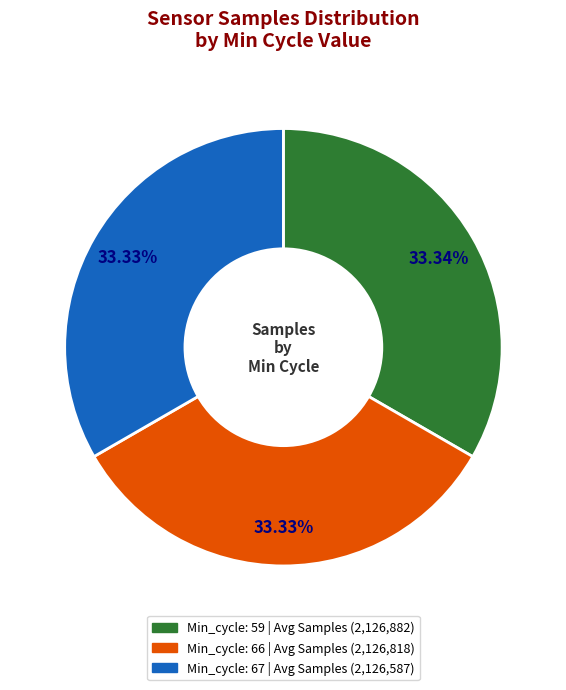

Is there any slice that represents more than half of the pie?

No